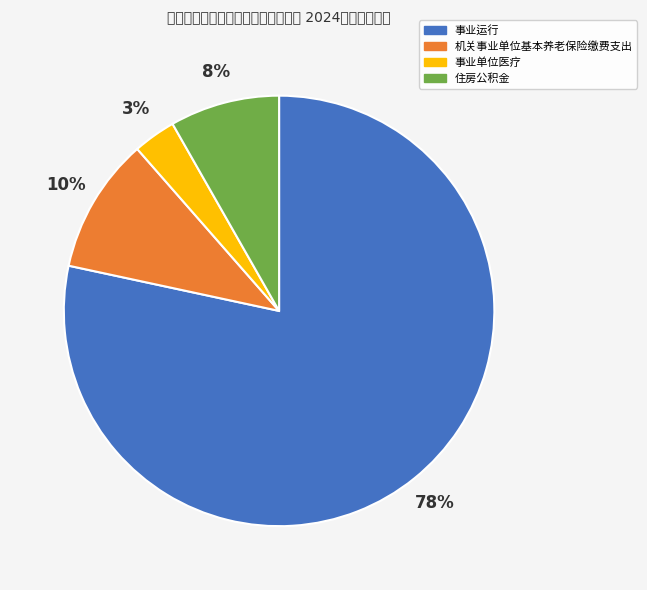

Approximately how many times larger is the value at 事业单位医疗 compared to 机关事业单位基本养老保险缴费支出?

0.3